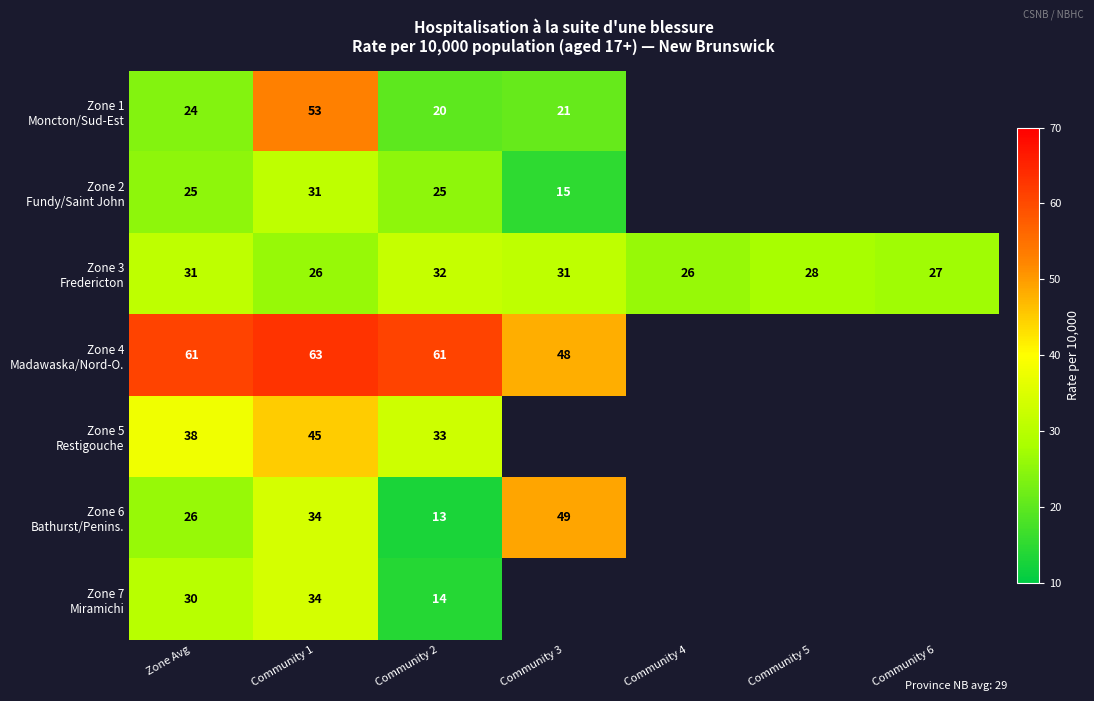

What is the difference between the highest and lowest values at Zone Avg?

37